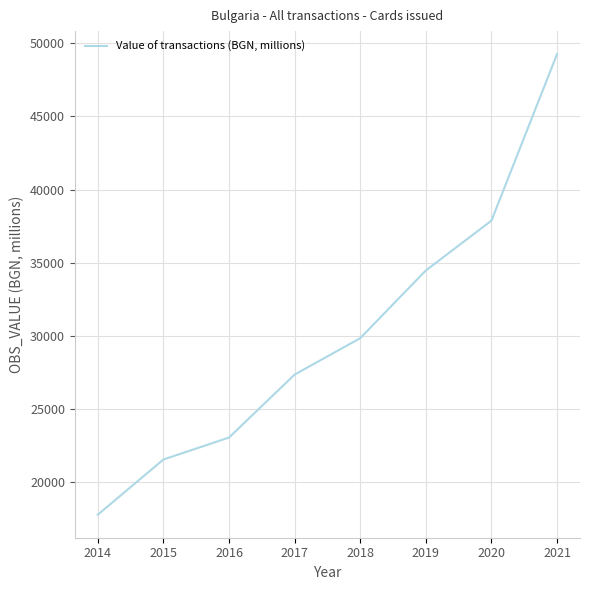

What is the approximate value at 2019?

34469.7